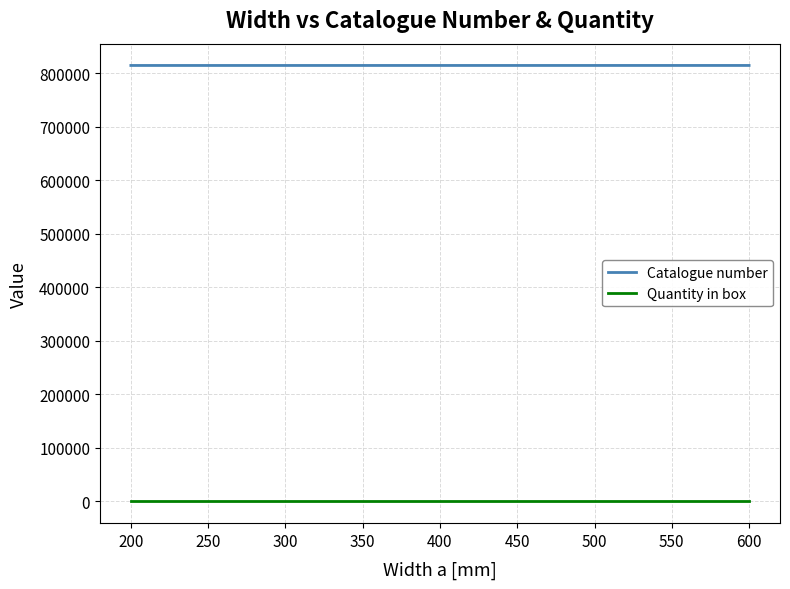

The value of Catalogue number at 200 is 814620. True or false?

True